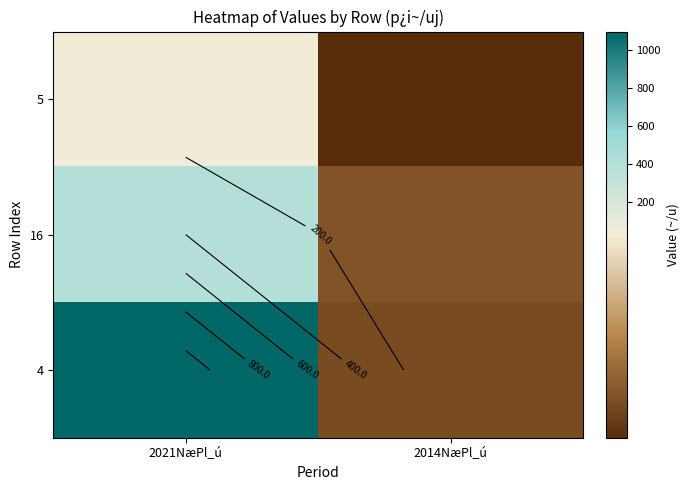

What is the difference between the highest and lowest values at 2014NæPl_ú?

5.9